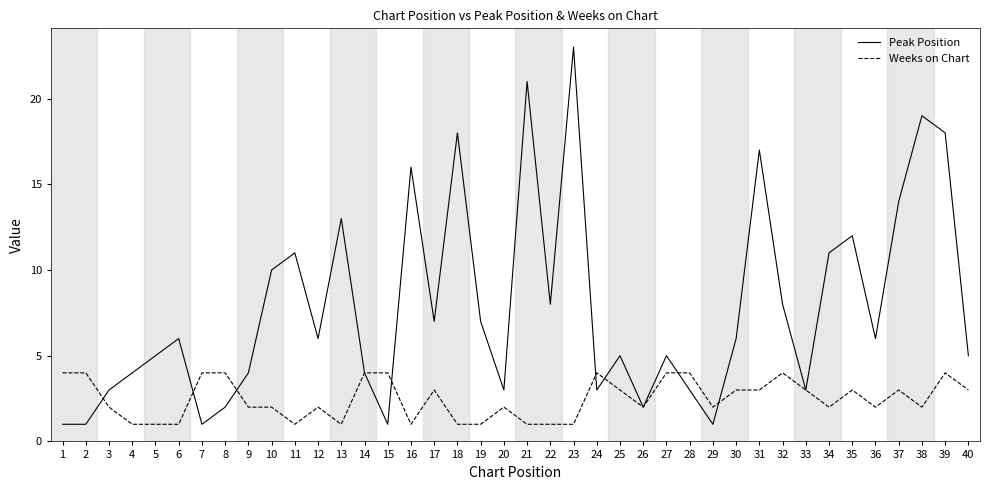

What is the difference between the maximum and second lowest values in the Peak Position series?

22